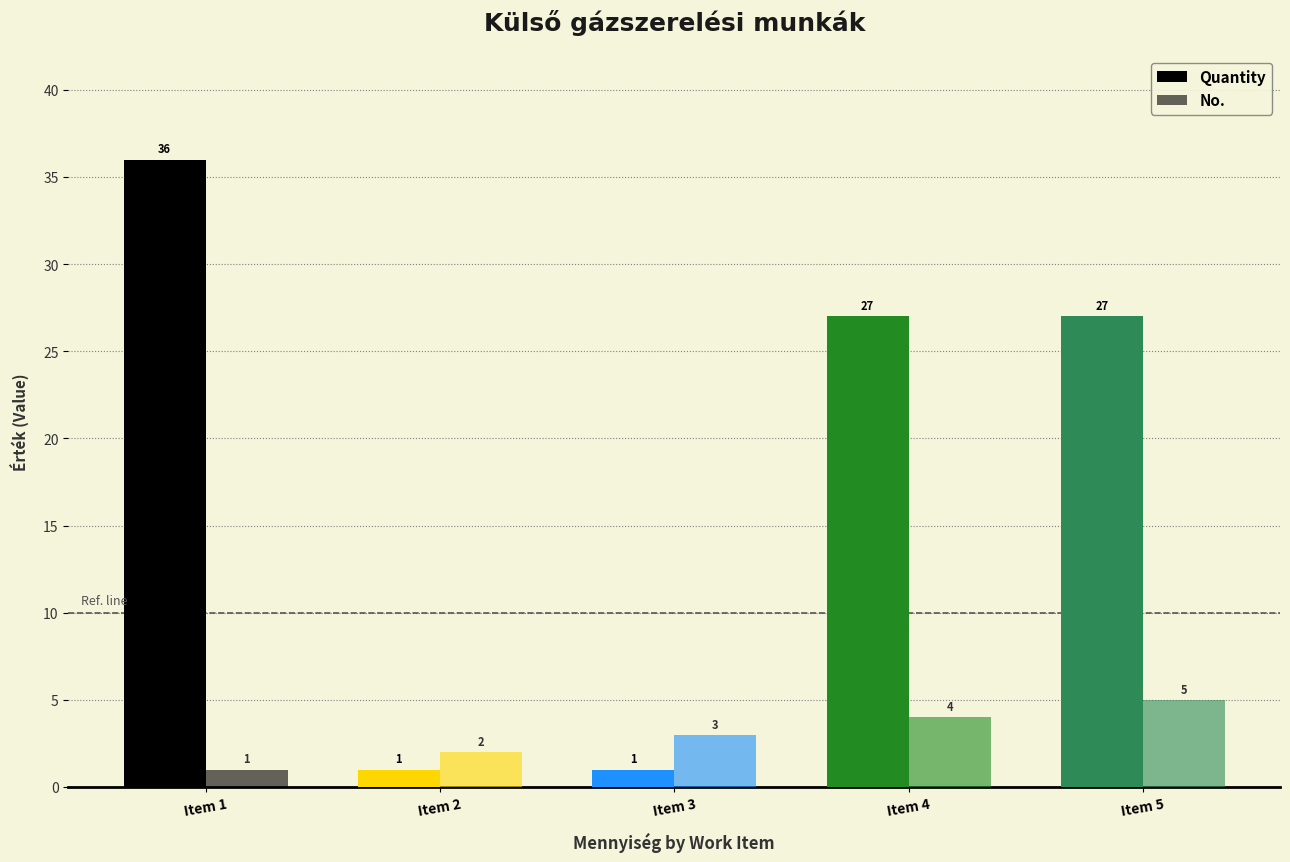

How many categories are shown in the chart?

5